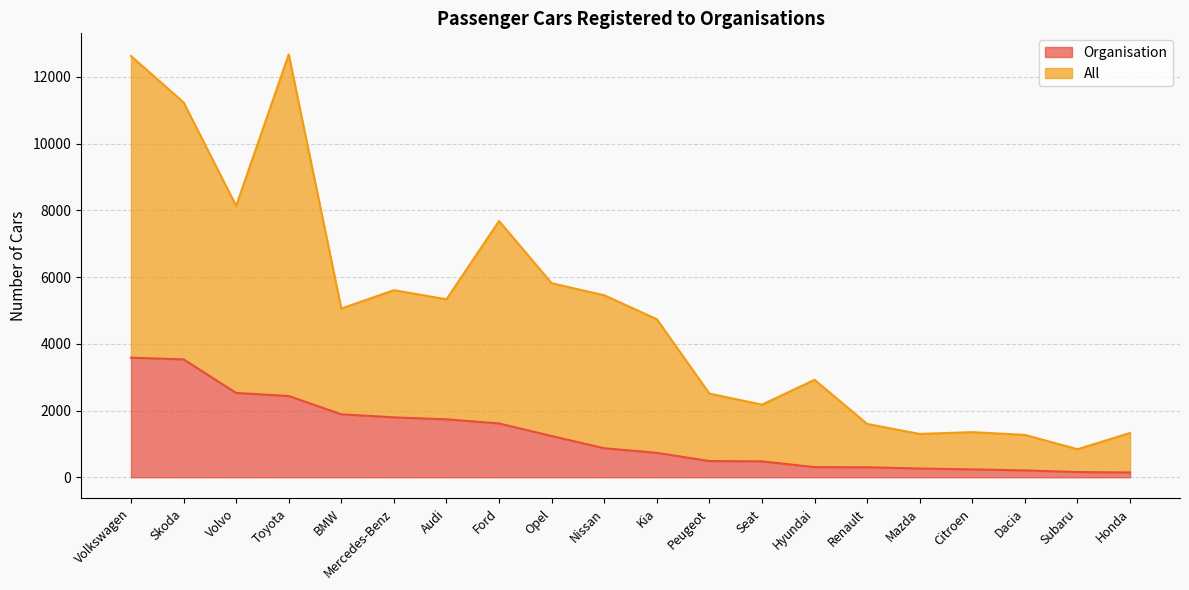

The All series shows 5336 at Audi. True or false?

True